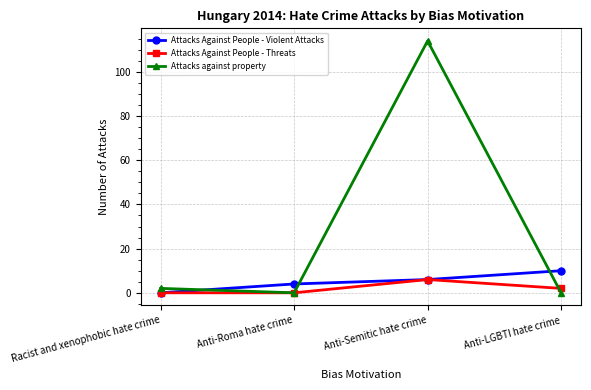

What is the total value across all series at Anti-Semitic hate crime?

126